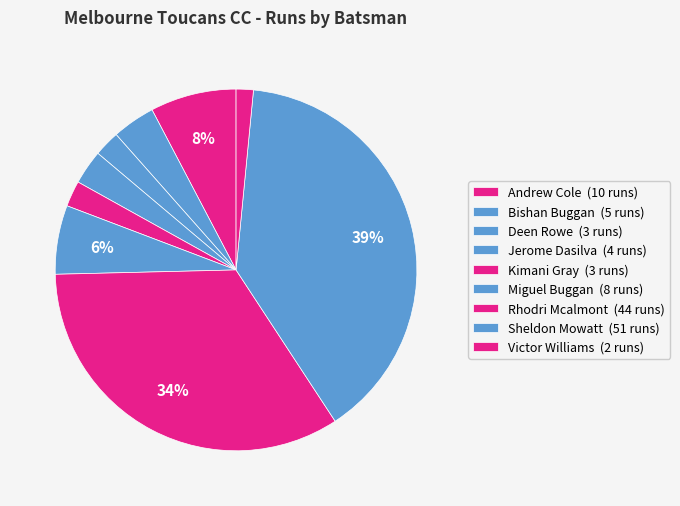

How many segments does this pie chart have?

9